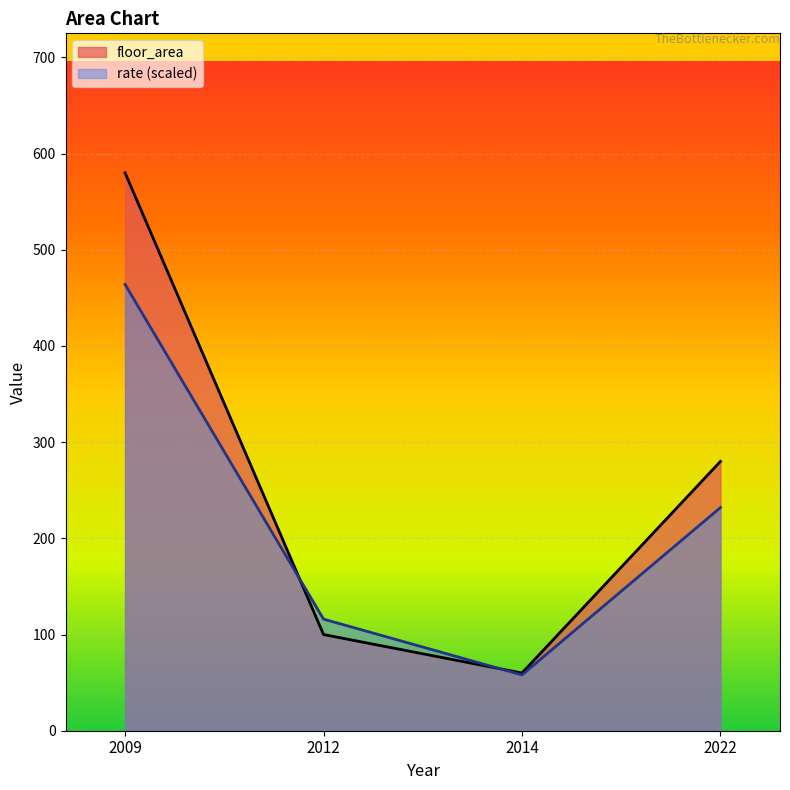

Does the chart display data point markers on the line(s)?

No